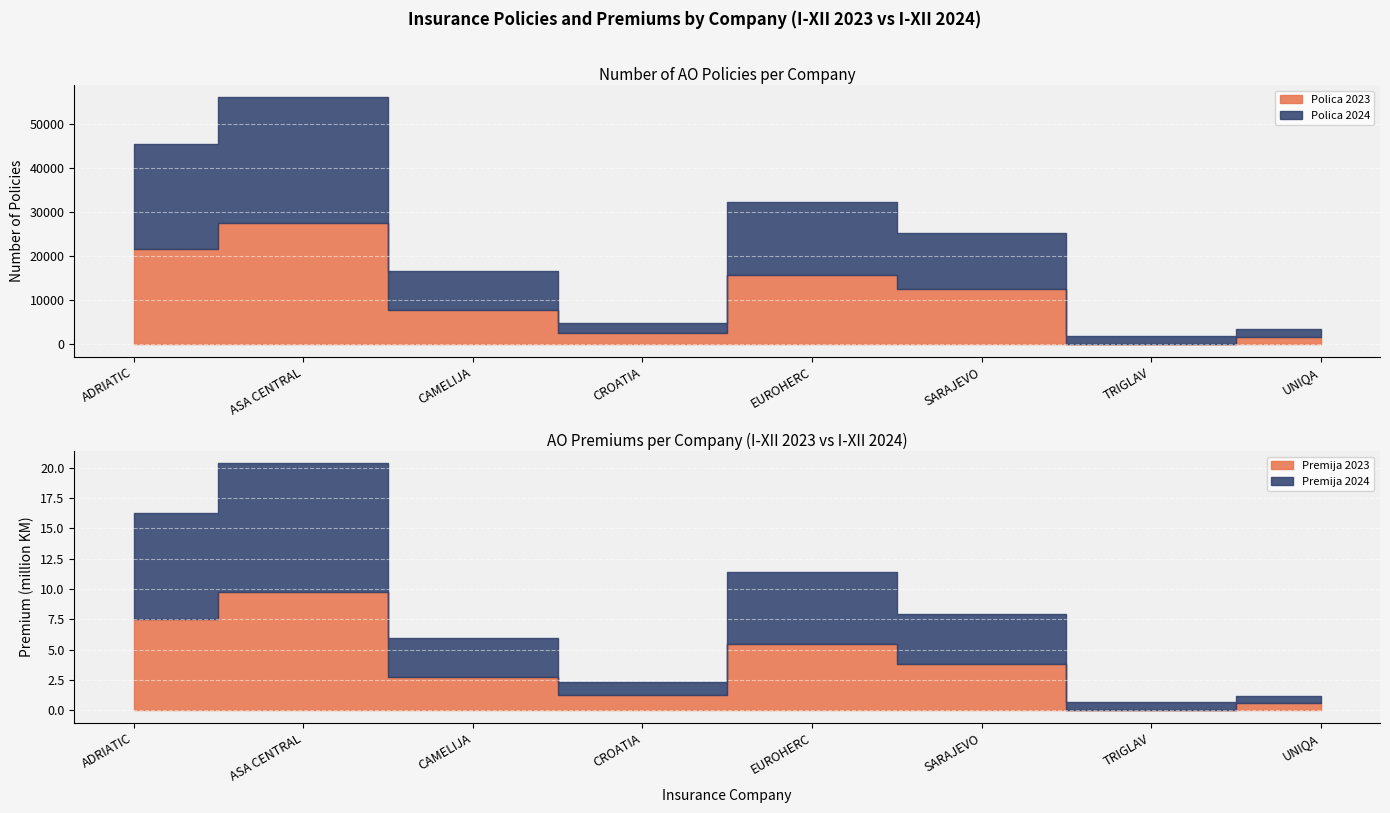

Reading left to right, transcribe all the data shown in this chart.

Polica 2023: ADRIATIC=21607	ASA CENTRAL=27530	CAMELIJA=7725	CROATIA=2606	EUROHERC=15821	SARAJEVO=12452	TRIGLAV=0	UNIQA=1714
Polica 2024: ADRIATIC=23898	ASA CENTRAL=28479	CAMELIJA=8837	CROATIA=2252	EUROHERC=16373	SARAJEVO=12769	TRIGLAV=1833	UNIQA=1710
Premija 2023: ADRIATIC=7503514	ASA CENTRAL=9731008	CAMELIJA=2751569	CROATIA=1302731	EUROHERC=5484108	SARAJEVO=3847592	TRIGLAV=0	UNIQA=606629
Premija 2024: ADRIATIC=8795320	ASA CENTRAL=10630625	CAMELIJA=3252087	CROATIA=1064337	EUROHERC=5940961	SARAJEVO=4084713	TRIGLAV=651552	UNIQA=618122